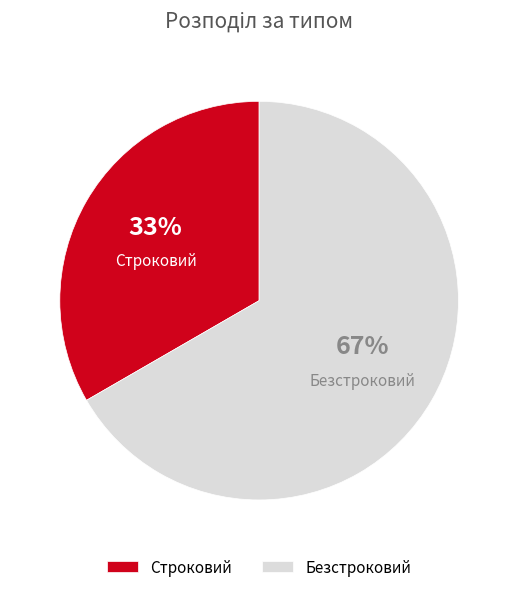

To the nearest percent, what is the combined percentage of Строковий and Безстроковий?

100%